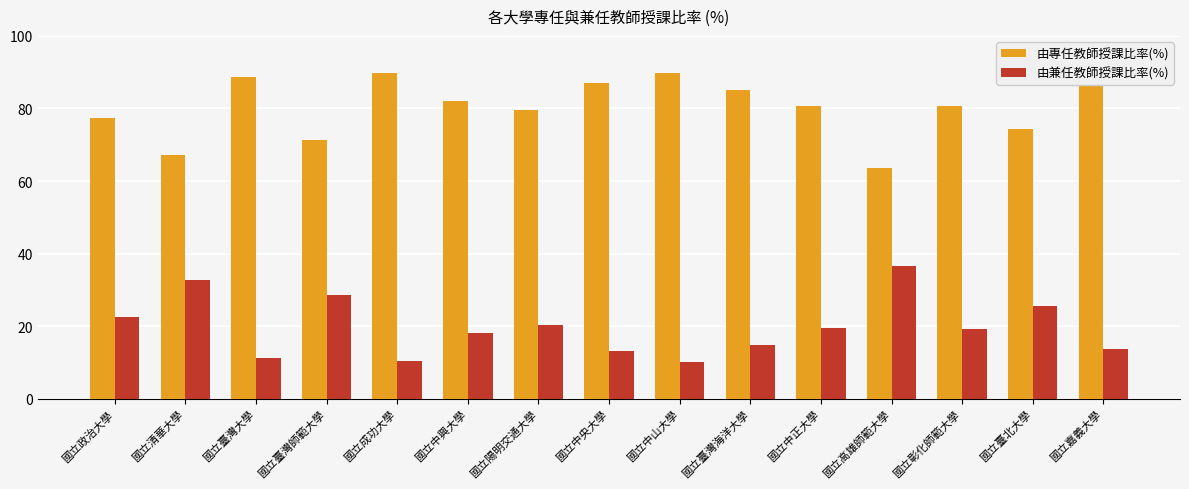

Which series has the largest total across all categories?

由專任教師授課比率(%)